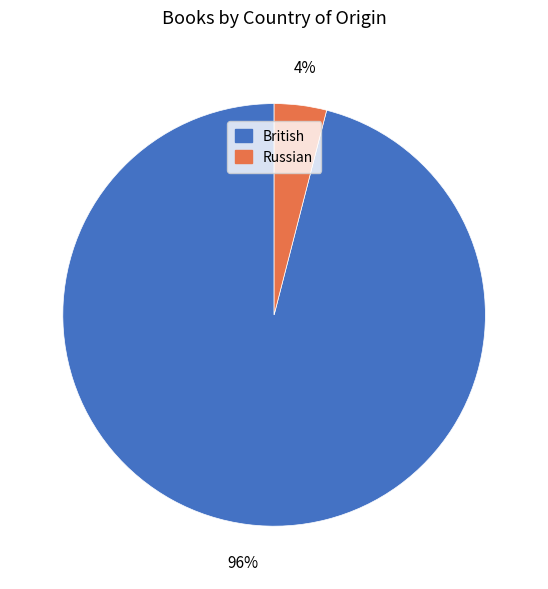

To the nearest percent, what is the difference between the largest and smallest slice percentages?

92%